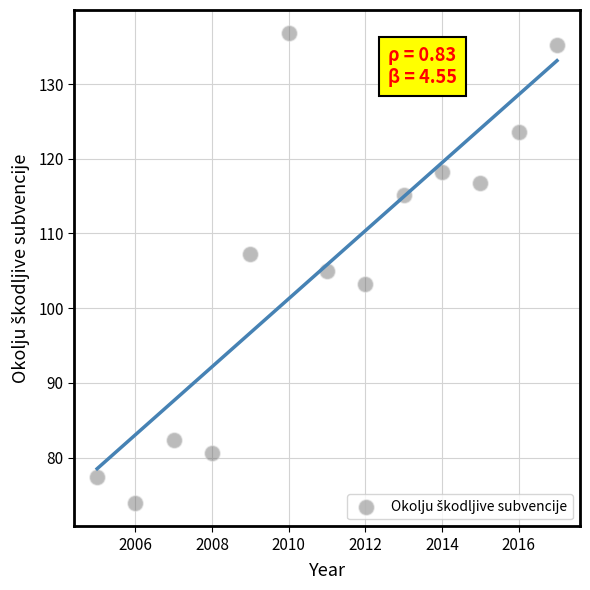

What is the range of Y values (max minus min)?

62.8